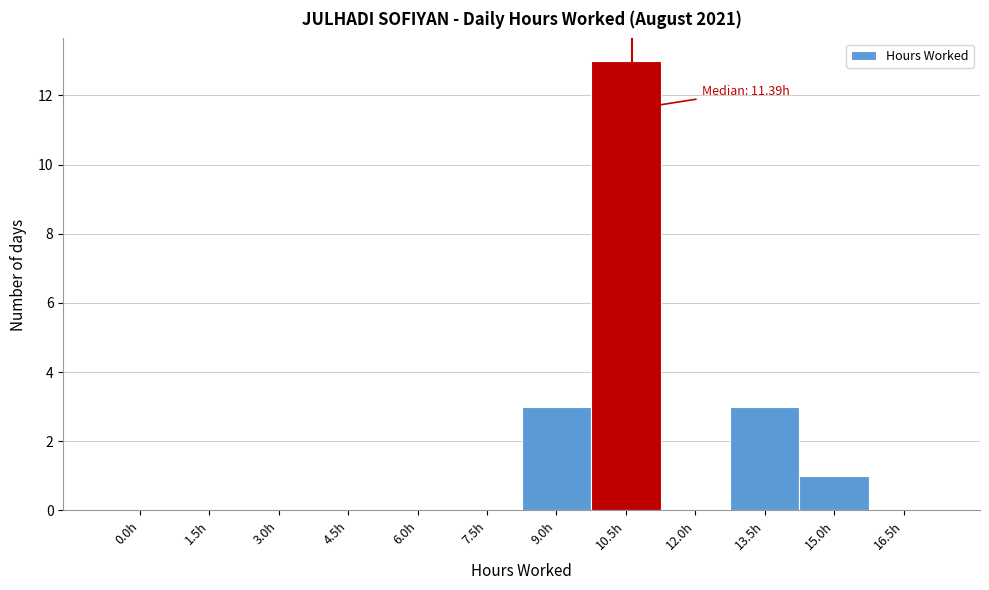

Reading right to left, list all the values displayed in this chart.

16.5h=0	15.0h=1	13.5h=3	12.0h=0	10.5h=13	9.0h=3	7.5h=0	6.0h=0	4.5h=0	3.0h=0	1.5h=0	0.0h=0